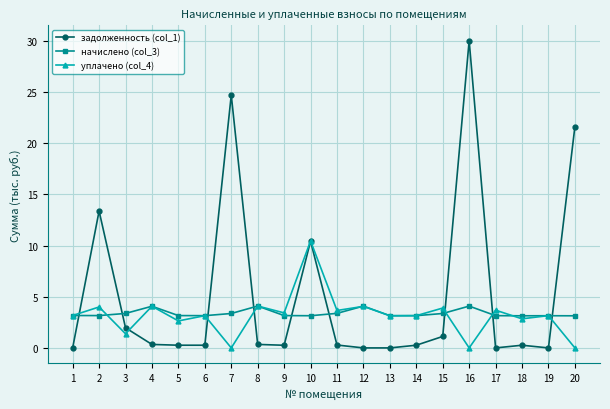

How many interior local valleys does the уплачено (col_4) series have?

8